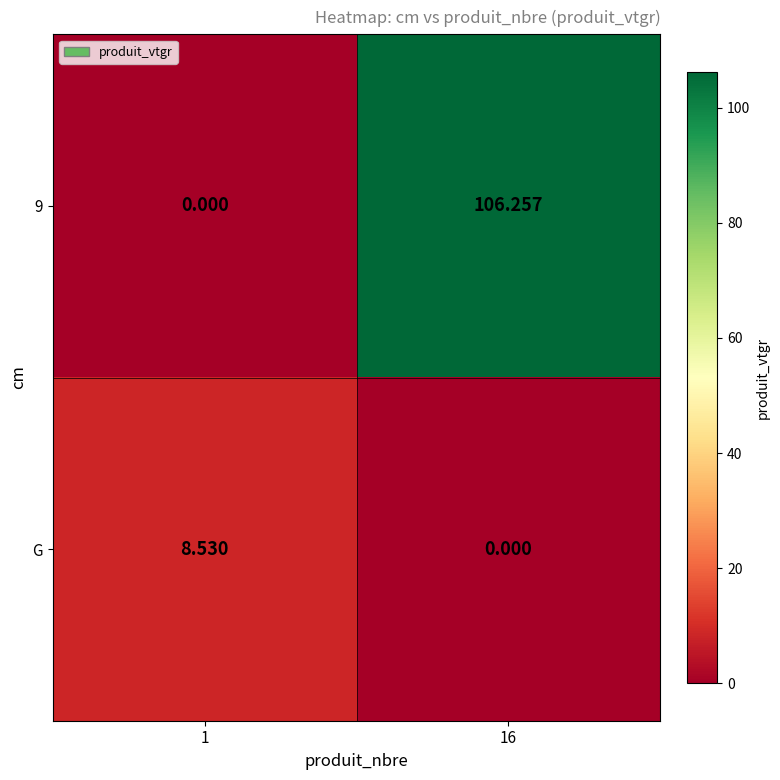

What is the difference between the highest and lowest values at 16?

106.3